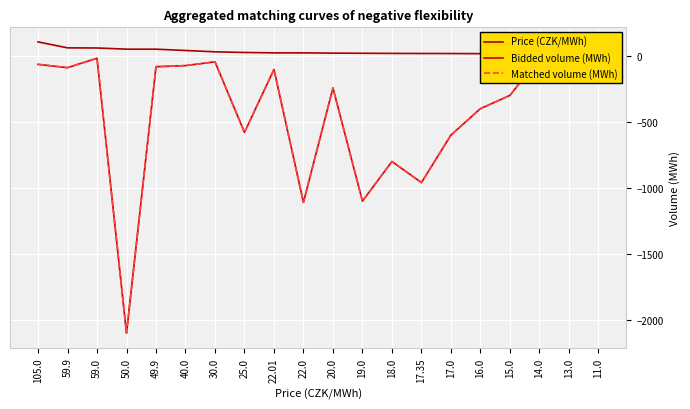

At which label does Price (CZK/MWh) reach its minimum?

11.0